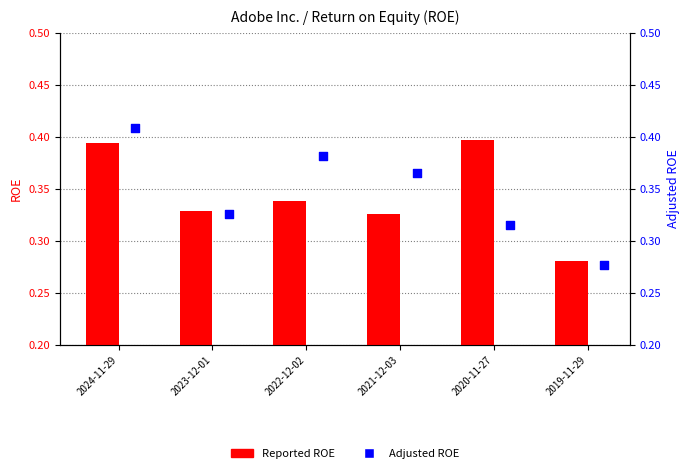

Which series has the widest spread of Y values?

Adjusted ROE